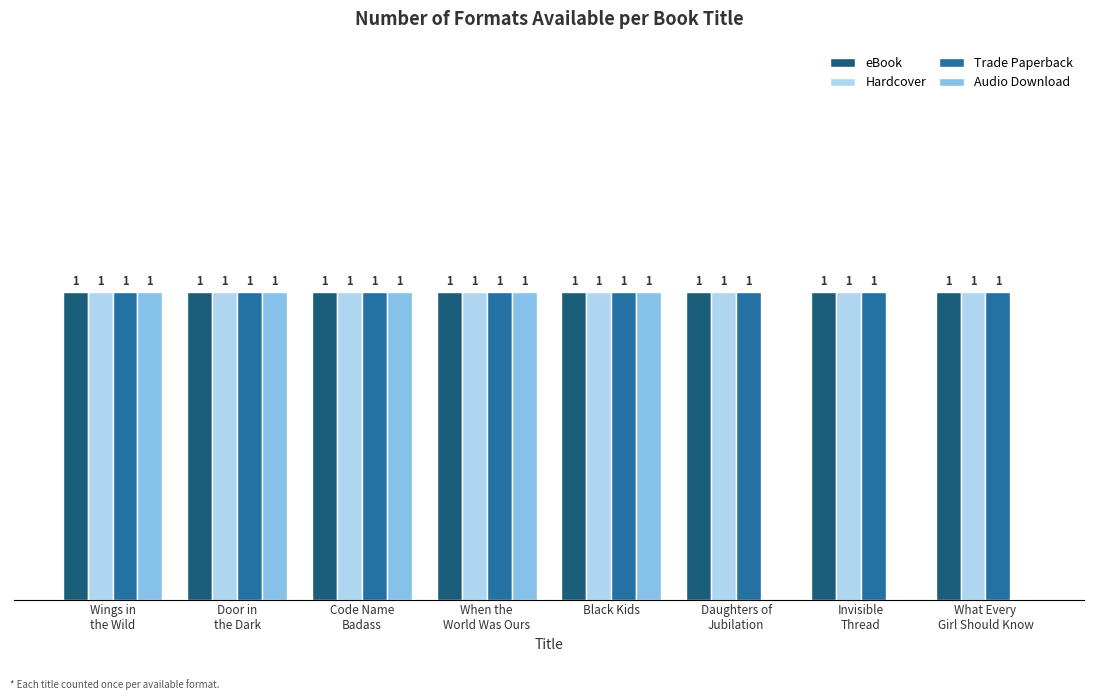

Does the chart contain stacked bars?

No